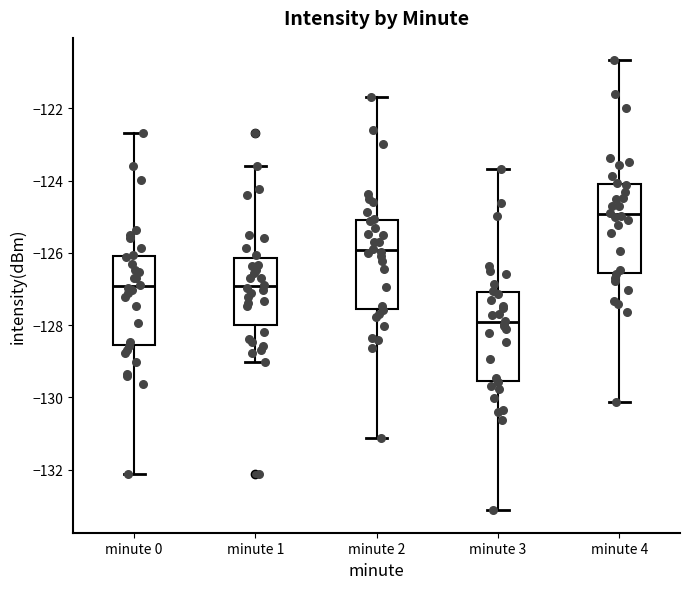

Reading left to right, transcribe this box plot: for each box, give where its median line is, the range the box spans, and where its two whiskers end, as read against the y-axis. The values are not printed on the chart, so give them approximately, as read against the axis.

minute 0: median -127.0, box -128.6 to -126.0, whiskers -132.2 to -122.6
minute 1: median -127.0, box -128.0 to -126.2, whiskers -129.0 to -123.6
minute 2: median -126.0, box -127.6 to -125.0, whiskers -131.2 to -121.6
minute 3: median -128.0, box -129.6 to -127.0, whiskers -133.2 to -123.6
minute 4: median -125.0, box -126.6 to -124.0, whiskers -130.2 to -120.6